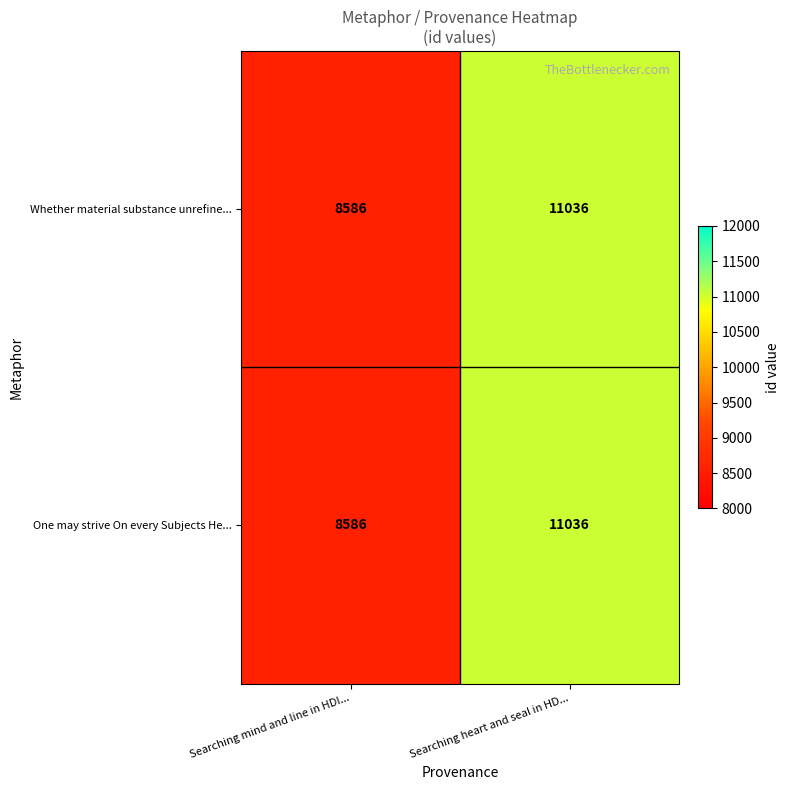

What is the total value across all series at Searching heart and seal in HD...?

22072